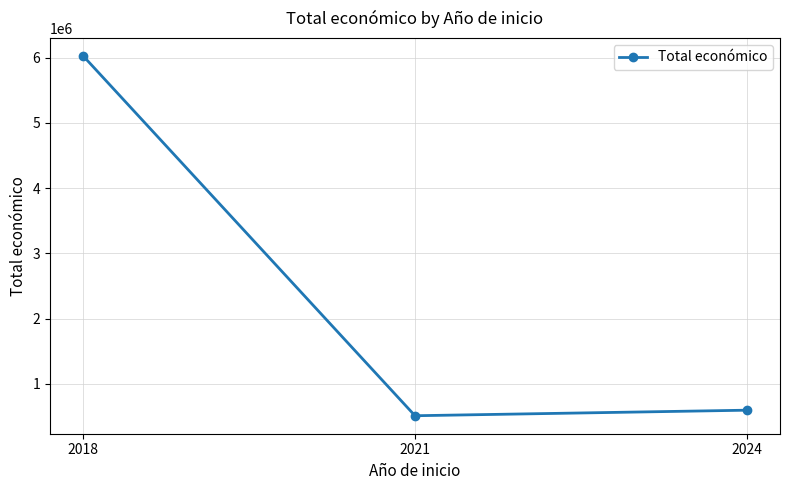

The chart shows a value of 6023810 at 2018. True or false?

True